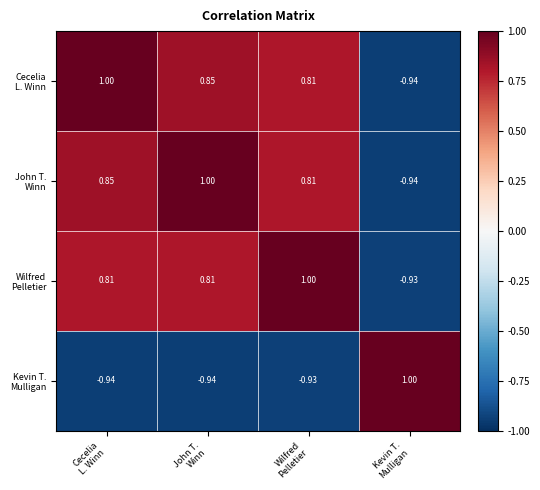

How many distinct data groups are displayed?

4